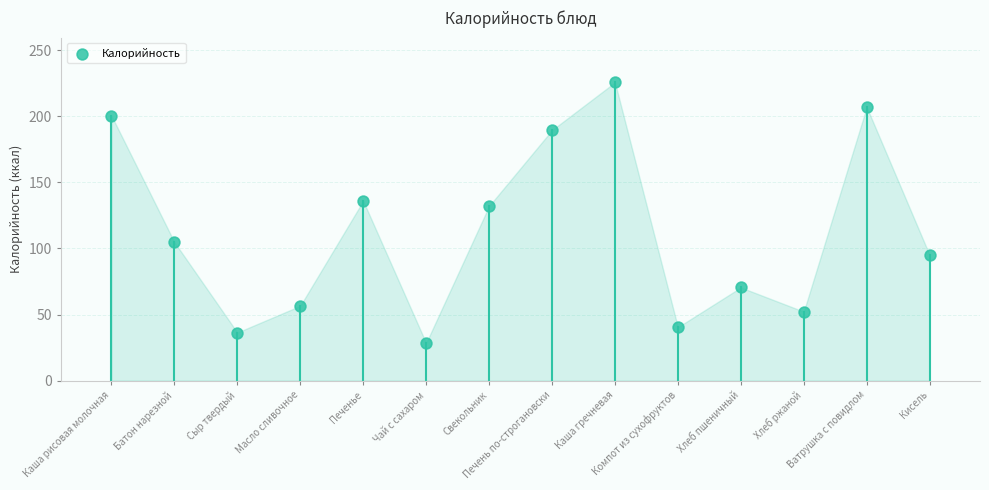

What Y value in the scatter plot is closest to 127?

132.1